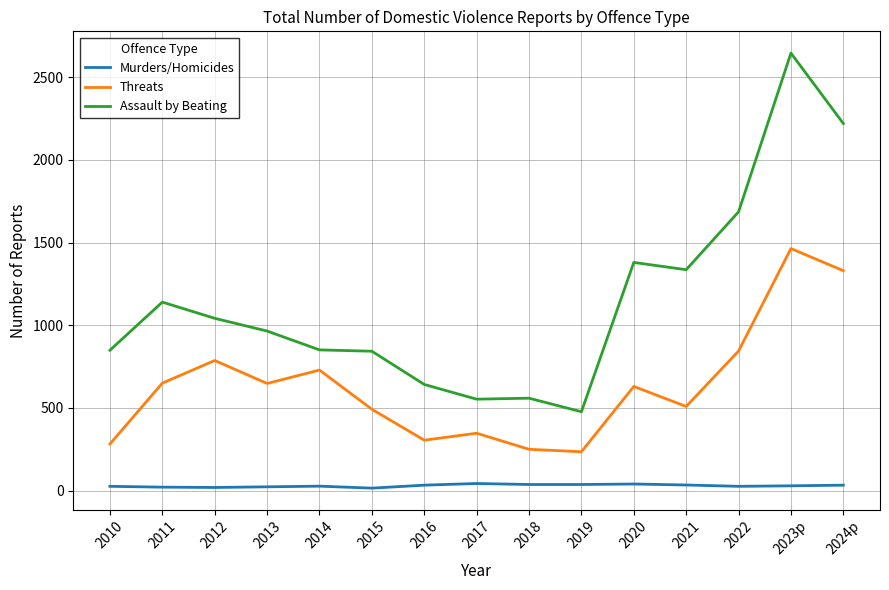

Which series has the largest total across all categories?

Assault by Beating